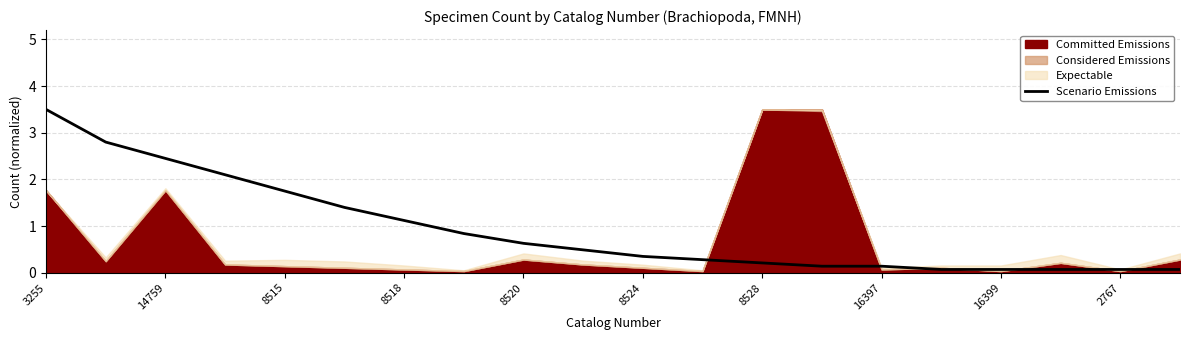

True or false: Scenario Emissions has a value of 0.2 at 8528.

True